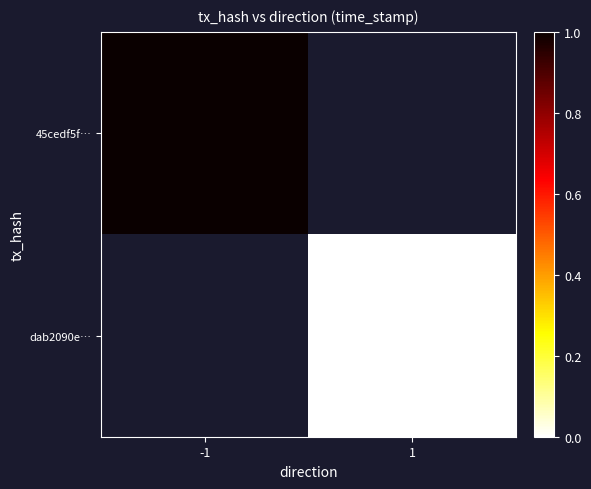

How many positive values does the 45cedf5f… series have?

1